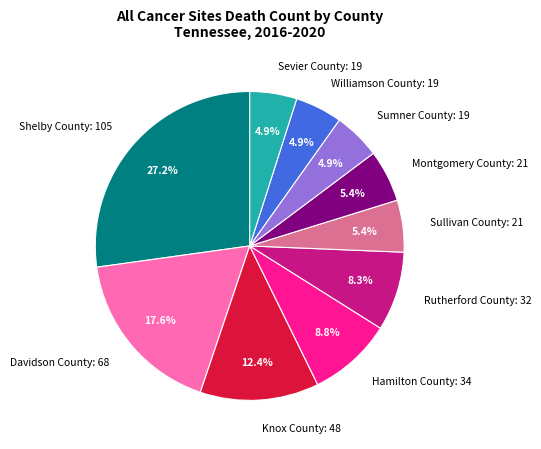

True or false: Davidson County accounts for 18% of the total.

True